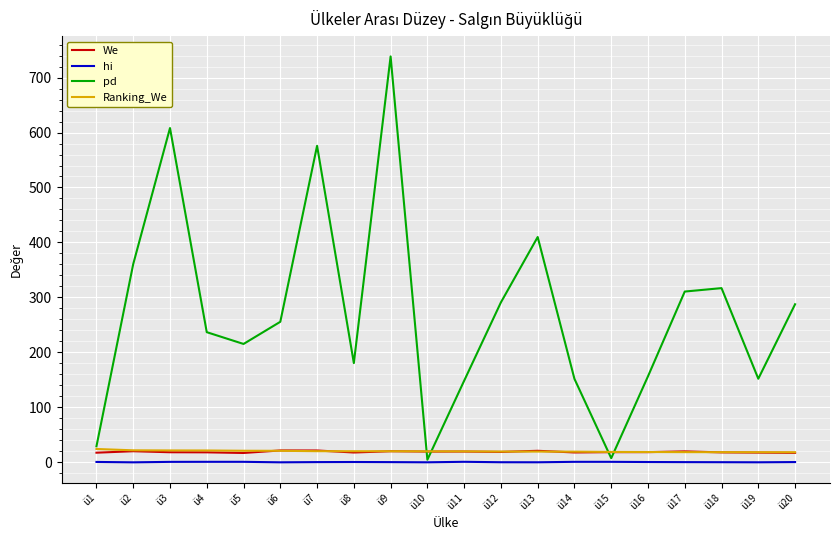

At which category is the sum across all series the highest?

ü9